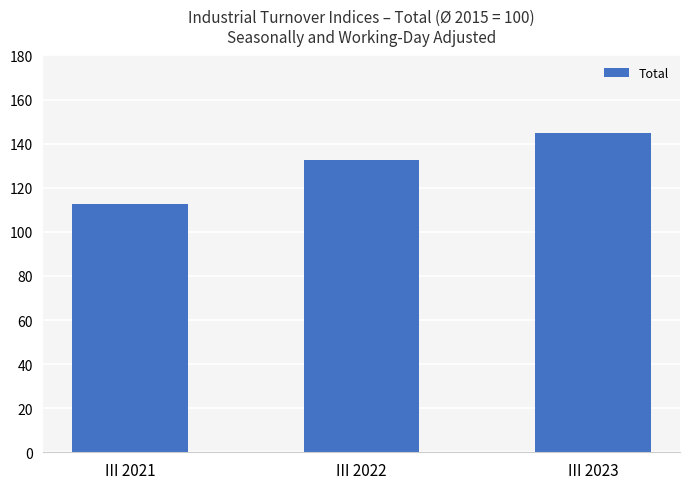

True or false: the data shows 132.8 at III 2022.

True